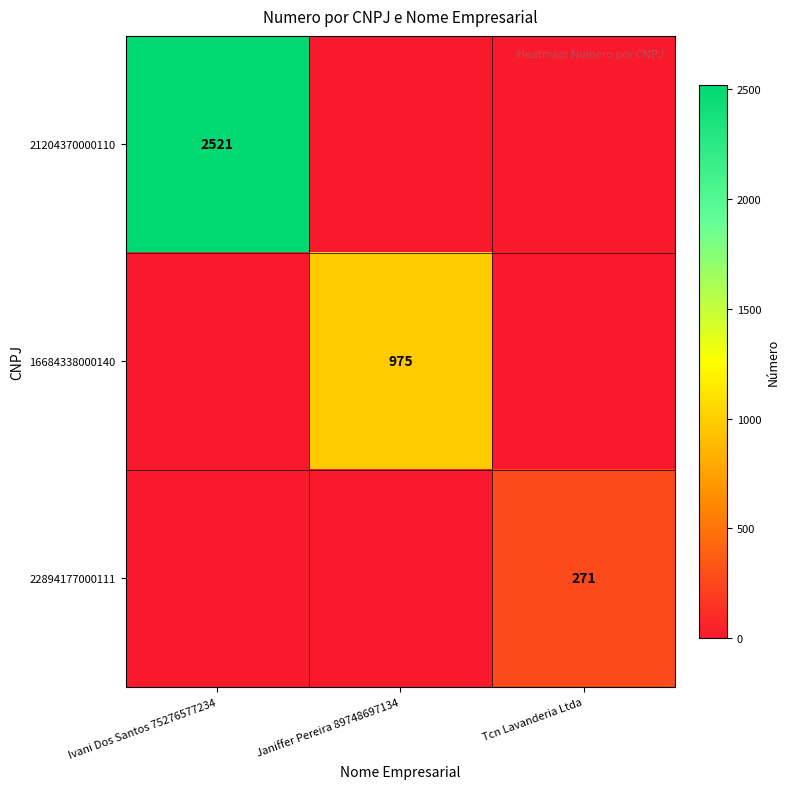

The value of 16684338000140 at Janiffer Pereira 89748697134 is 975. True or false?

True